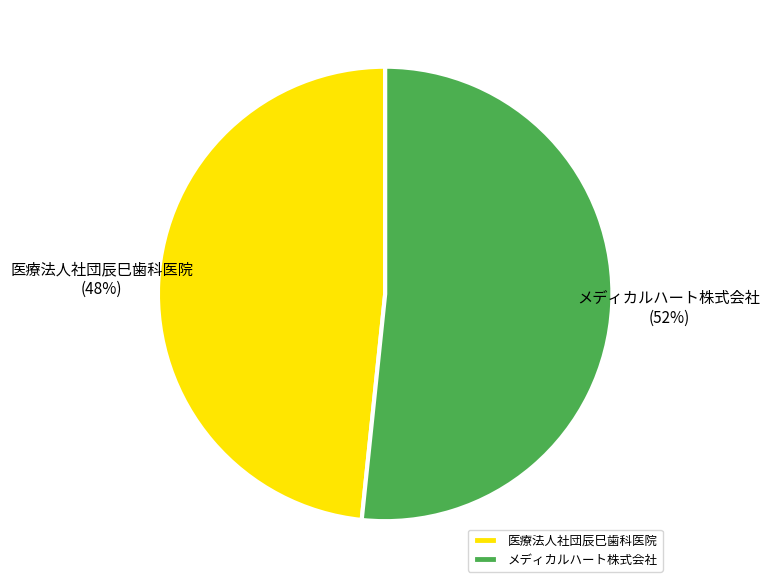

What is the largest slice in the pie chart?

メディカルハート株式会社